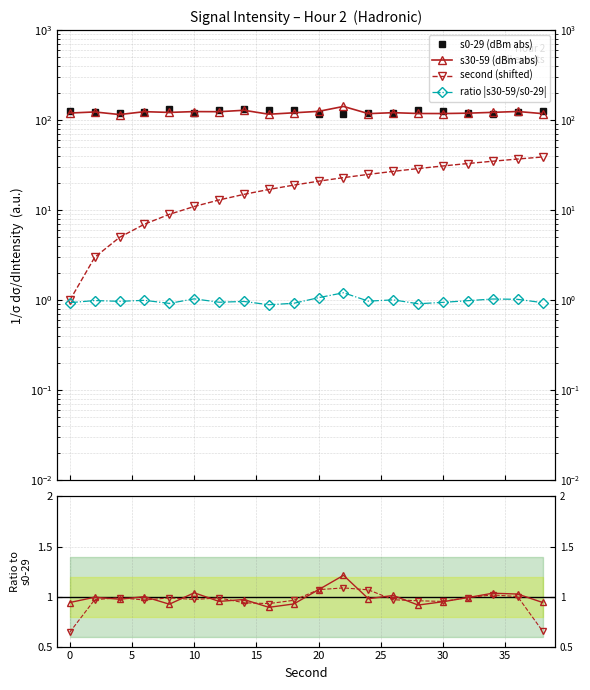

What is the maximum value shown in the chart?

142.0